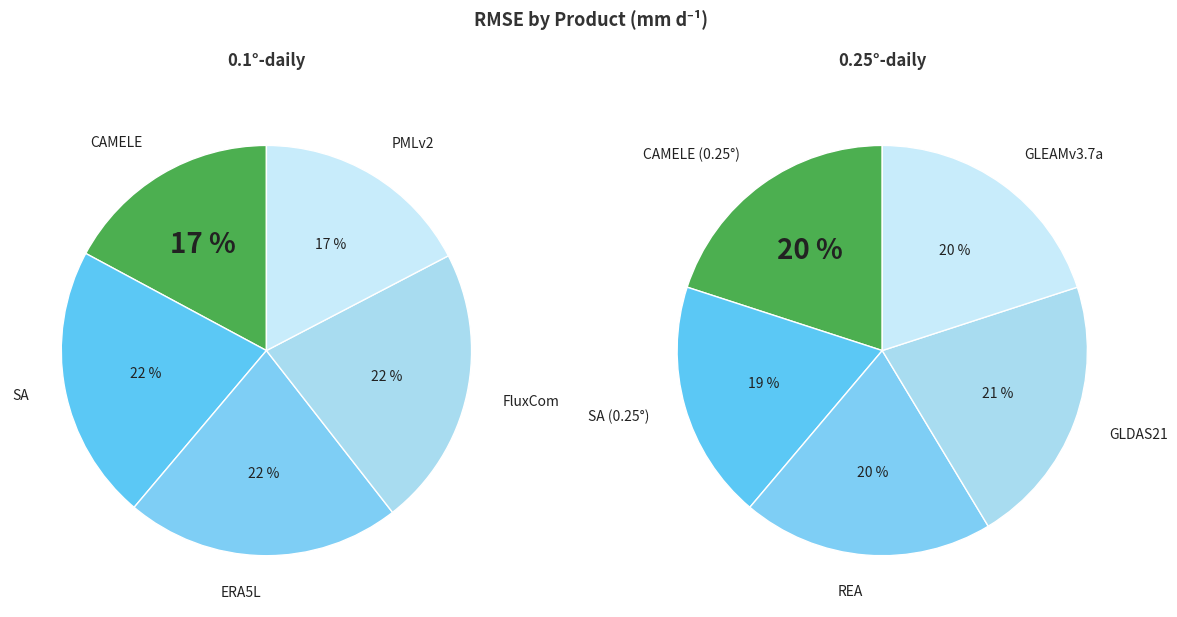

Is there a majority slice in this chart?

No